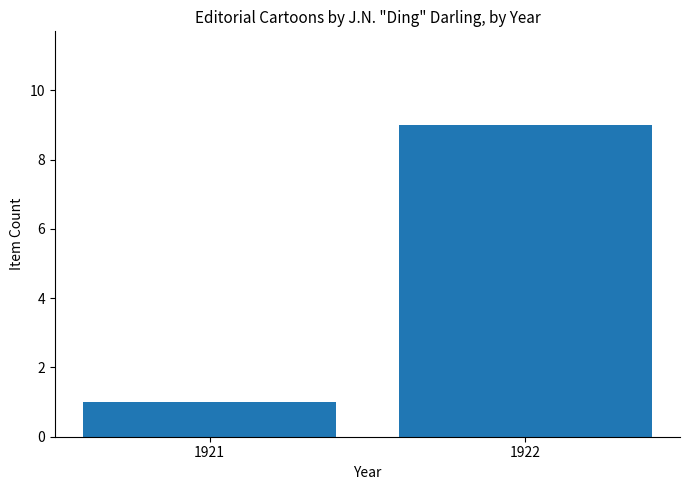

Is it true that the value at 1922 is 16?

False